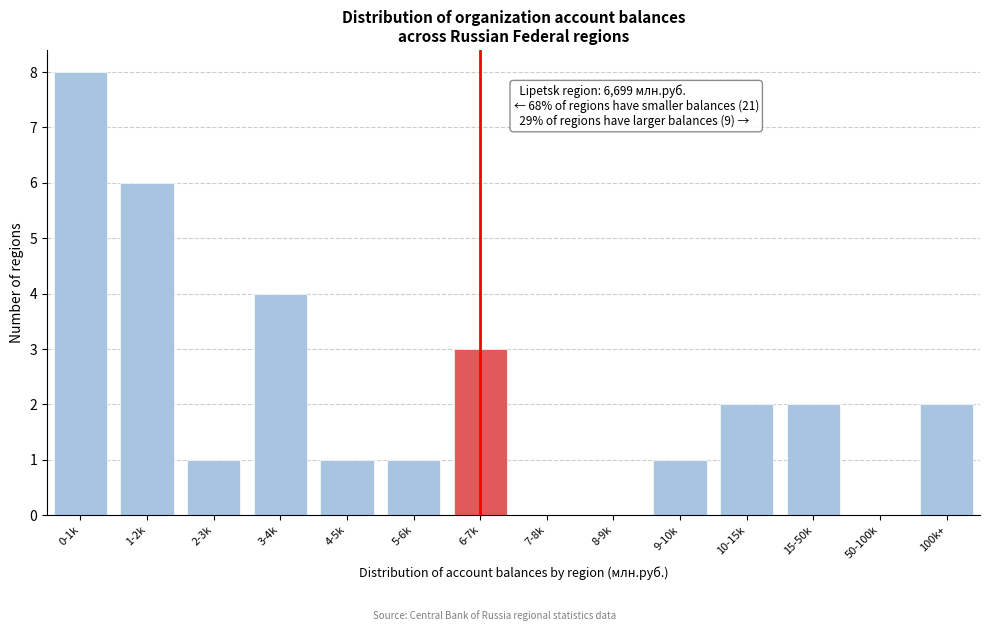

Reading left to right, transcribe all the data shown in this chart.

0-1k=8	1-2k=6	2-3k=1	3-4k=4	4-5k=1	5-6k=1	6-7k=3	7-8k=0	8-9k=0	9-10k=1	10-15k=2	15-50k=2	50-100k=0	100k+=2